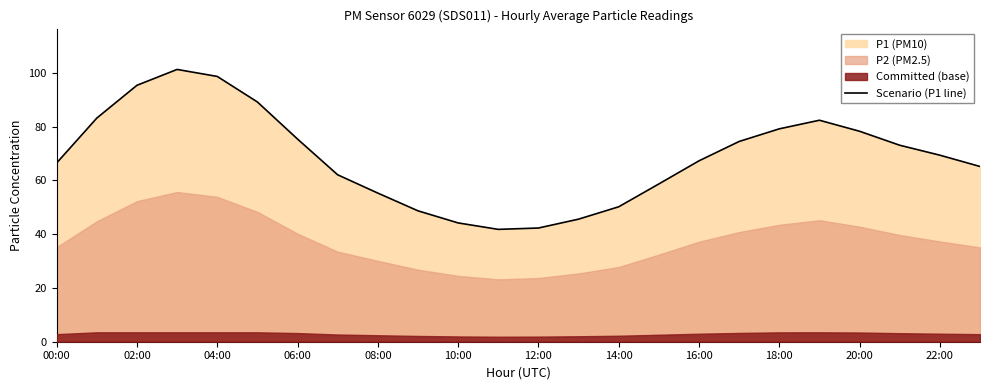

True or false: the data has more than 0 interior local peaks.

True